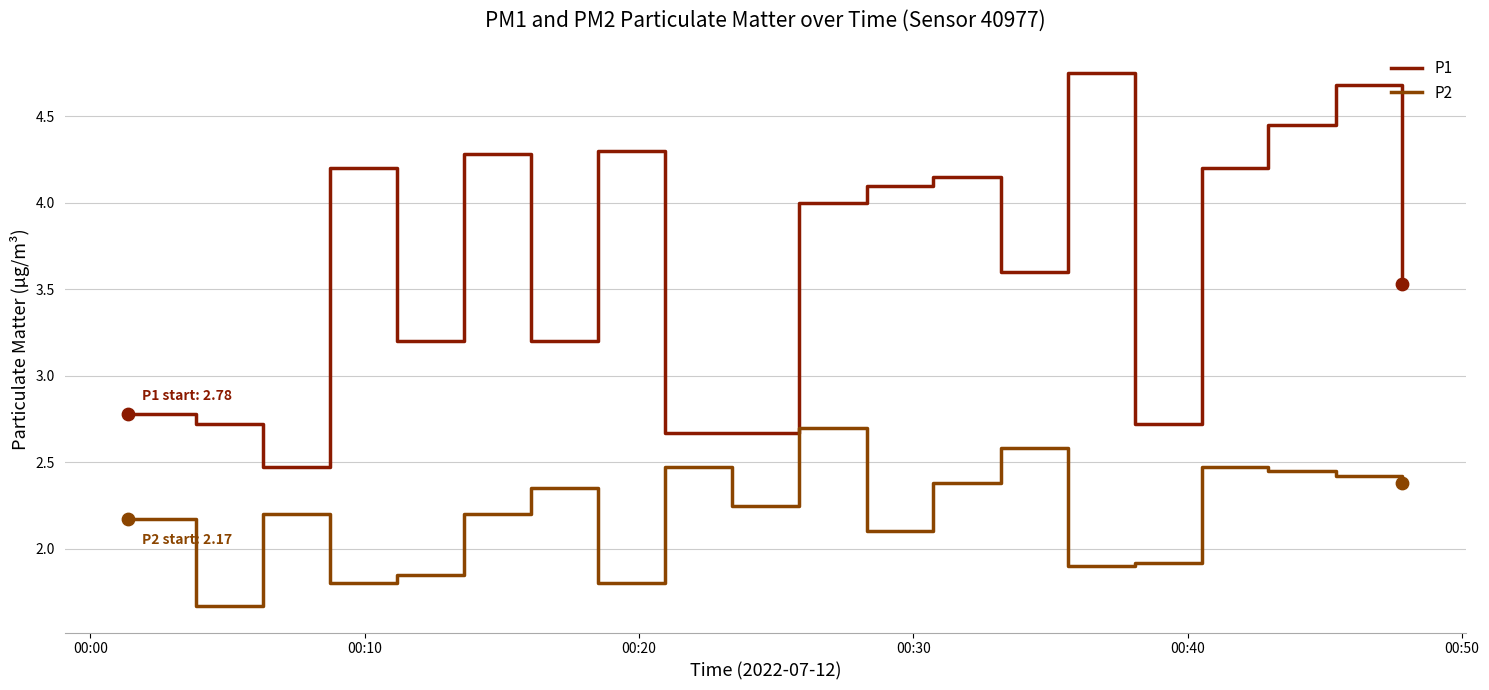

Which series has the largest total across all categories?

P1